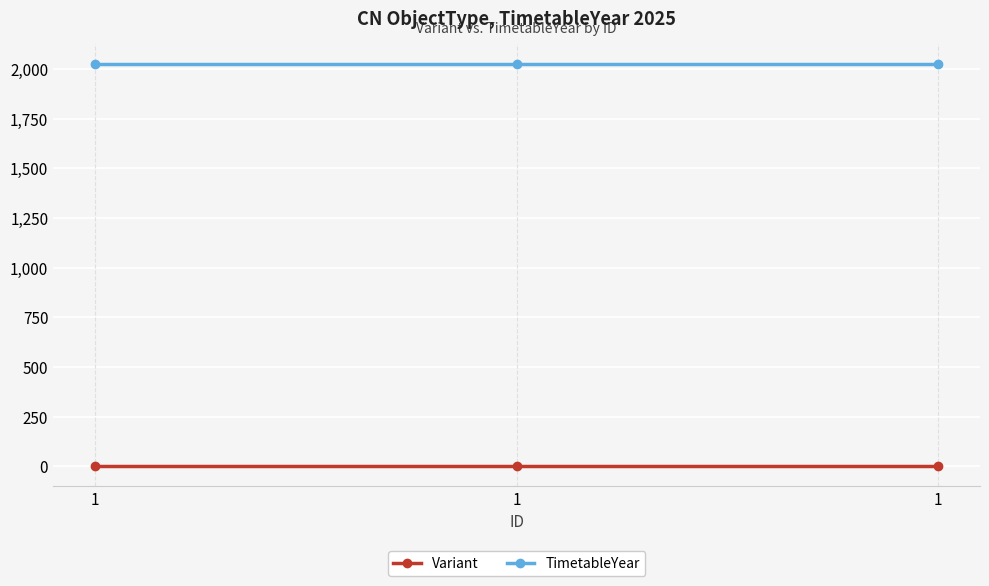

Which category has the highest value in the Variant series?

1